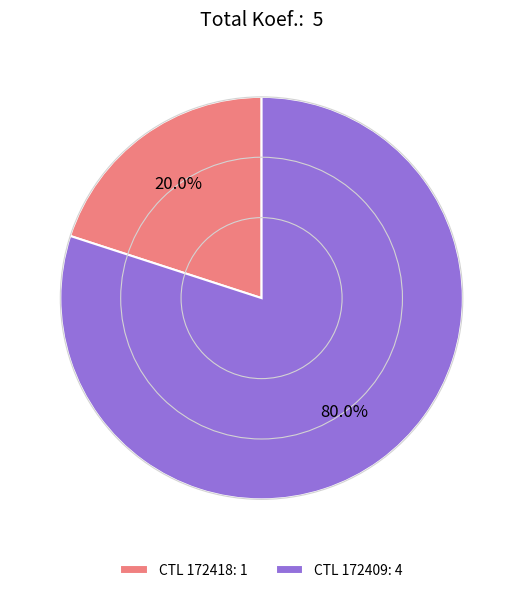

What portion of the pie excludes CTL 172418: 1?

80.0%